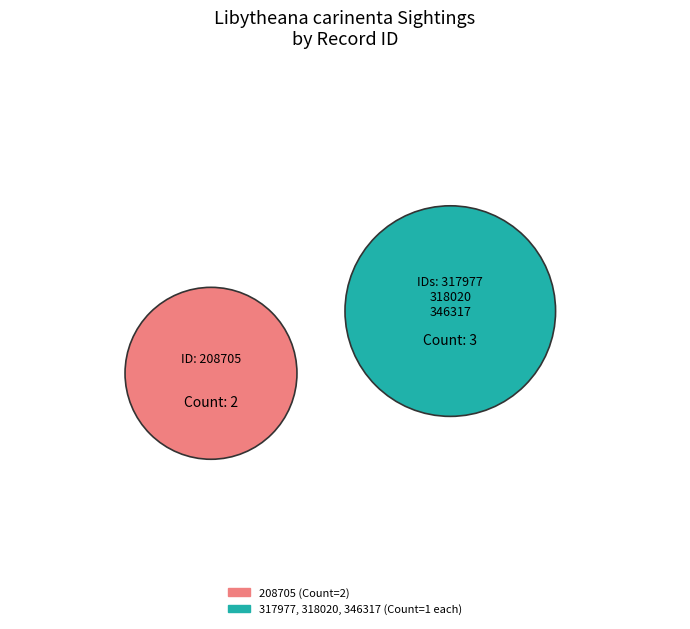

Rank the categories by value from highest to lowest.

208705, 317977, 318020, 346317